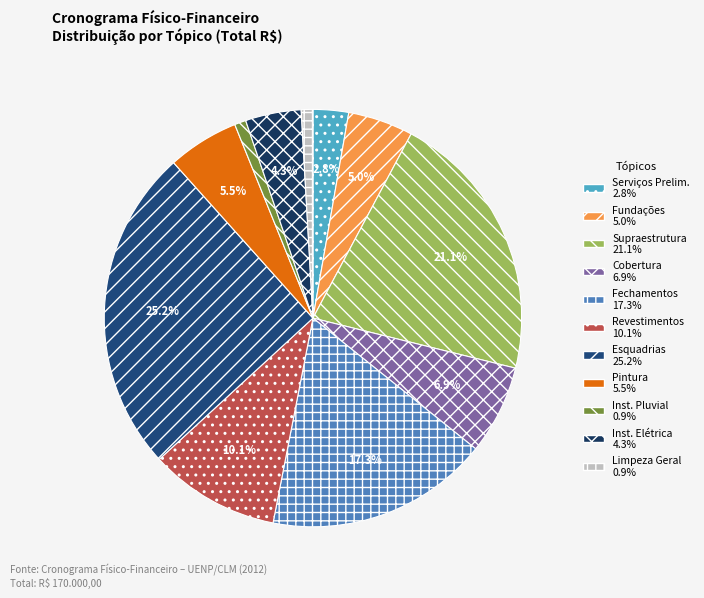

Rank the categories by value from lowest to highest.

INSTALAÇÃO PLUVIAL E COMBATE A INCÊNDIO, LIMPEZA GERAL, SERVIÇOS PRELIMINARES, INSTALAÇÃO ELÉTRICA, TELEFÔNICA E LÓGICA, FUNDAÇÕES, PINTURA, COBERTURA, REVESTIMENTOS, FECHAMENTOS, SUPRAESTRUTURA, ESQUADRIAS